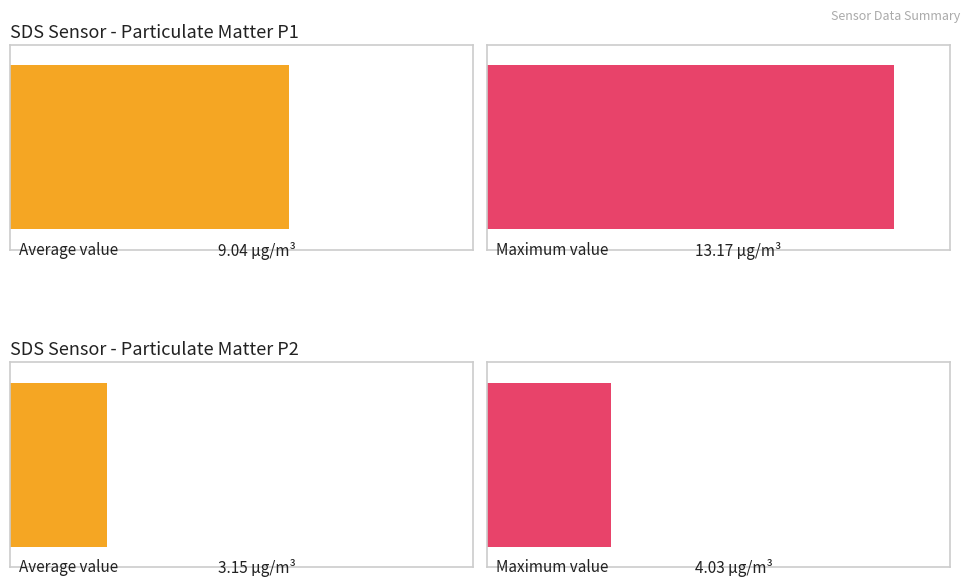

What is the greatest value displayed?

13.2